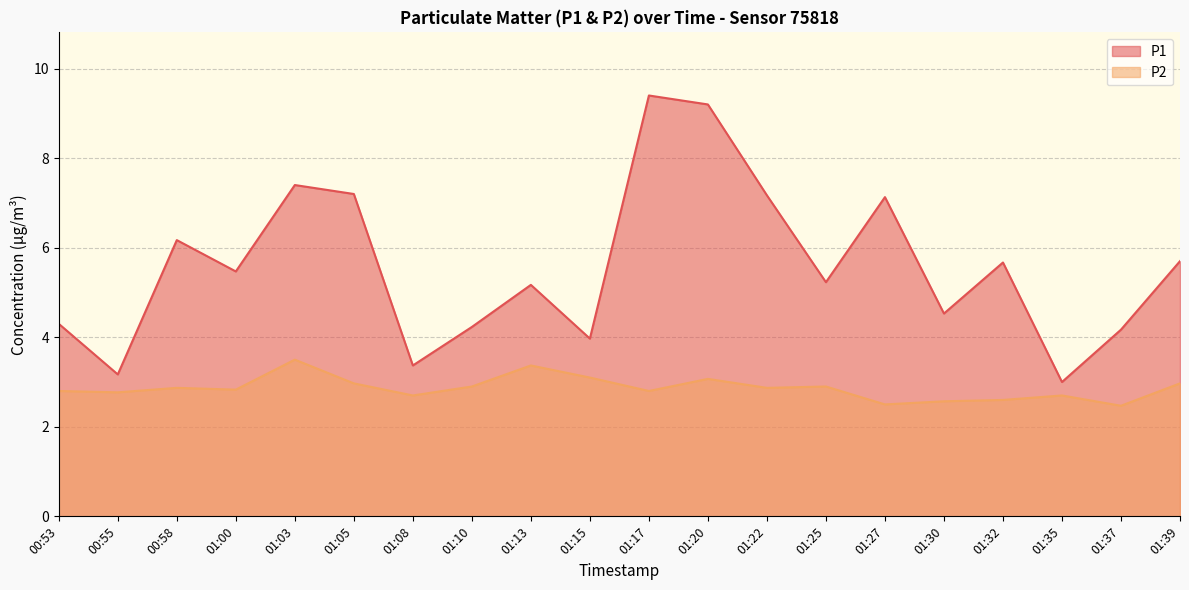

Is the value of P2 at 01:35 greater than the value of P1 at 01:30?

No